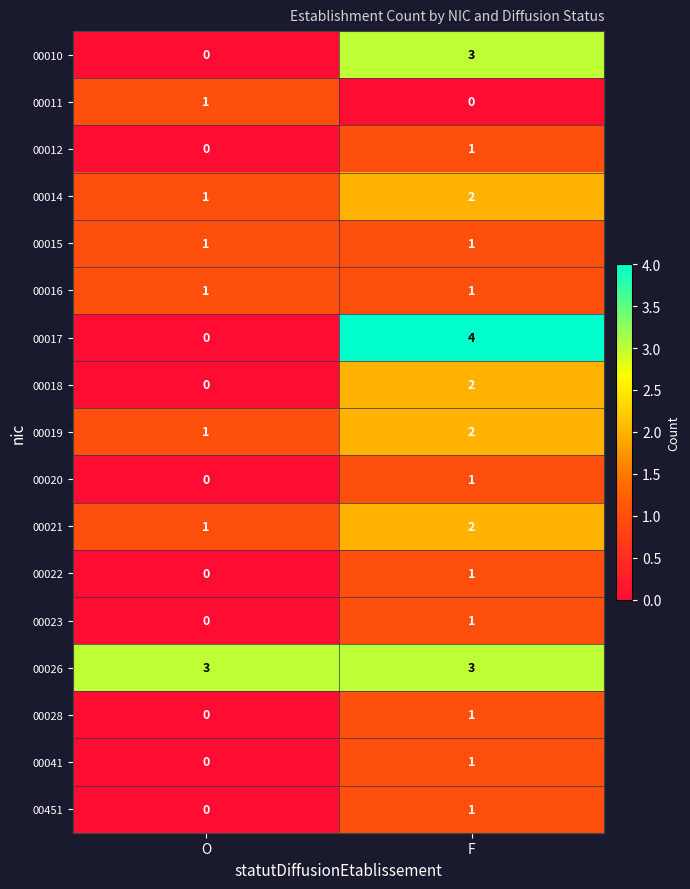

What is the maximum value shown in the chart?

4